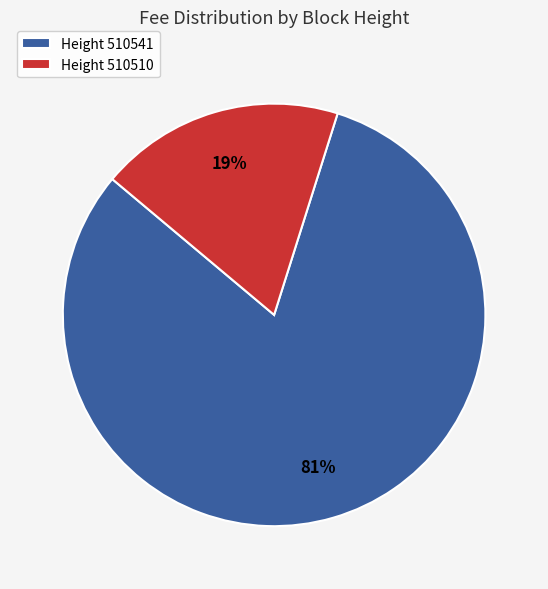

Is the sum of Height 510510 and Height 510541 greater than half?

Yes